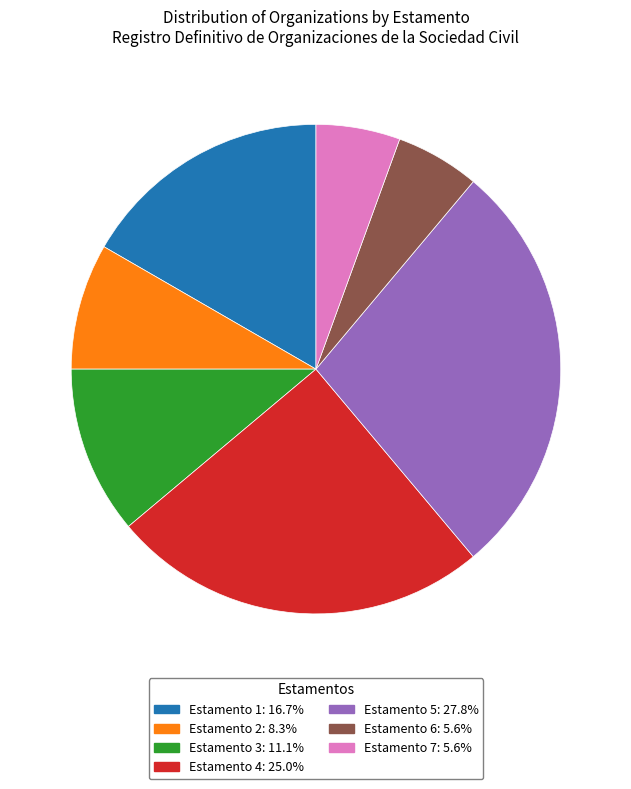

Count the number of slices in the pie.

7